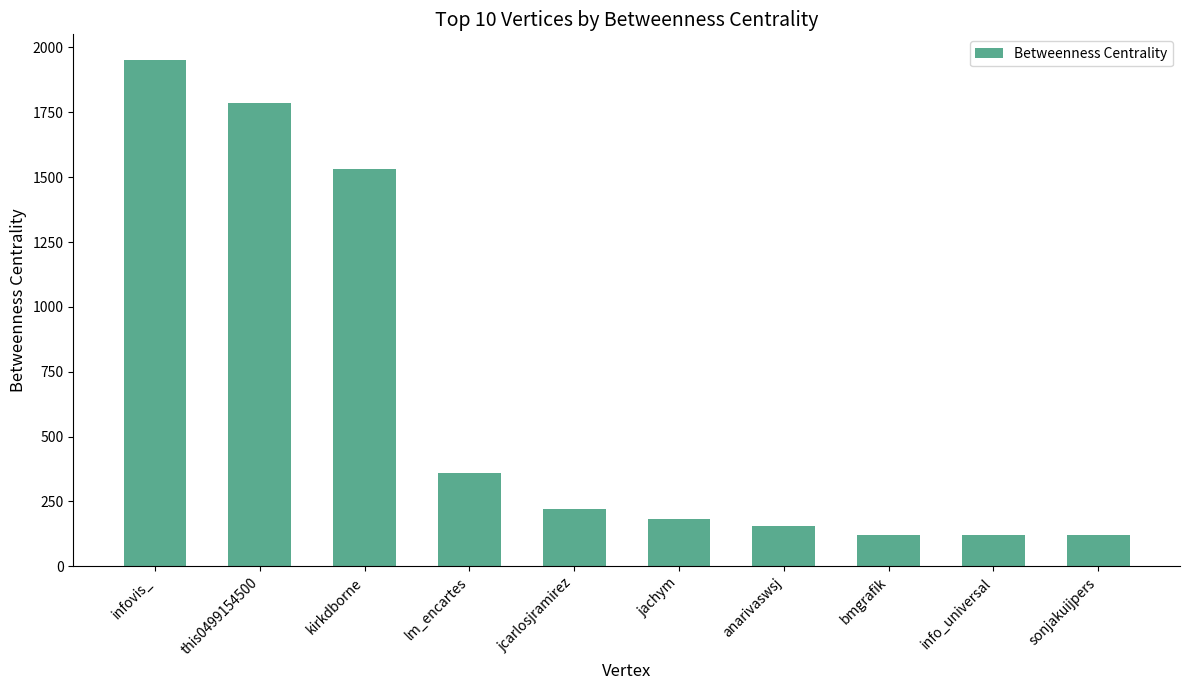

What is the difference between the second highest and minimum values?

1662.0